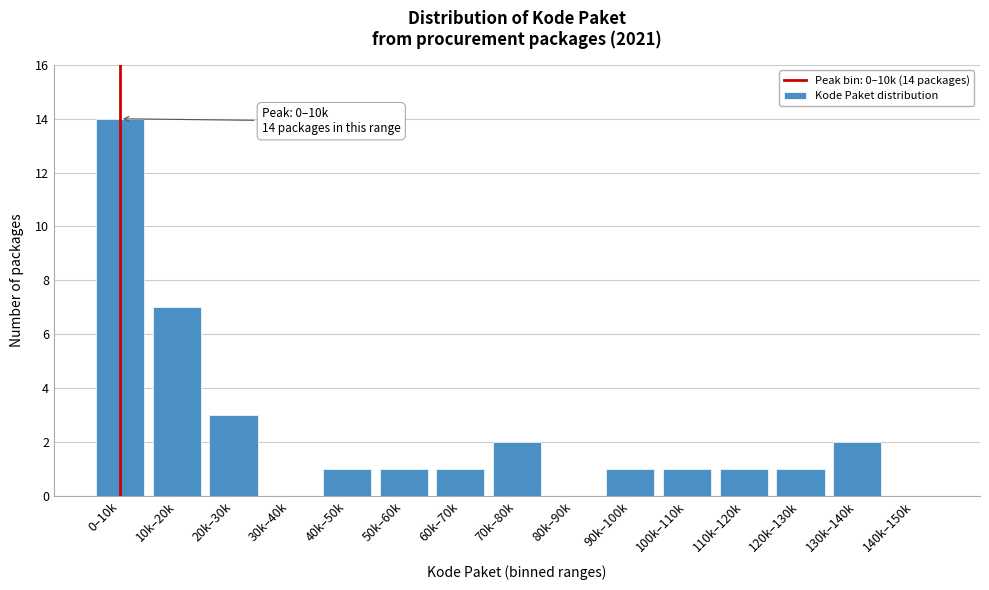

Reading right to left, transcribe all the data shown in this chart.

140k–150k=0	130k–140k=2	120k–130k=1	110k–120k=1	100k–110k=1	90k–100k=1	80k–90k=0	70k–80k=2	60k–70k=1	50k–60k=1	40k–50k=1	30k–40k=0	20k–30k=3	10k–20k=7	0–10k=14